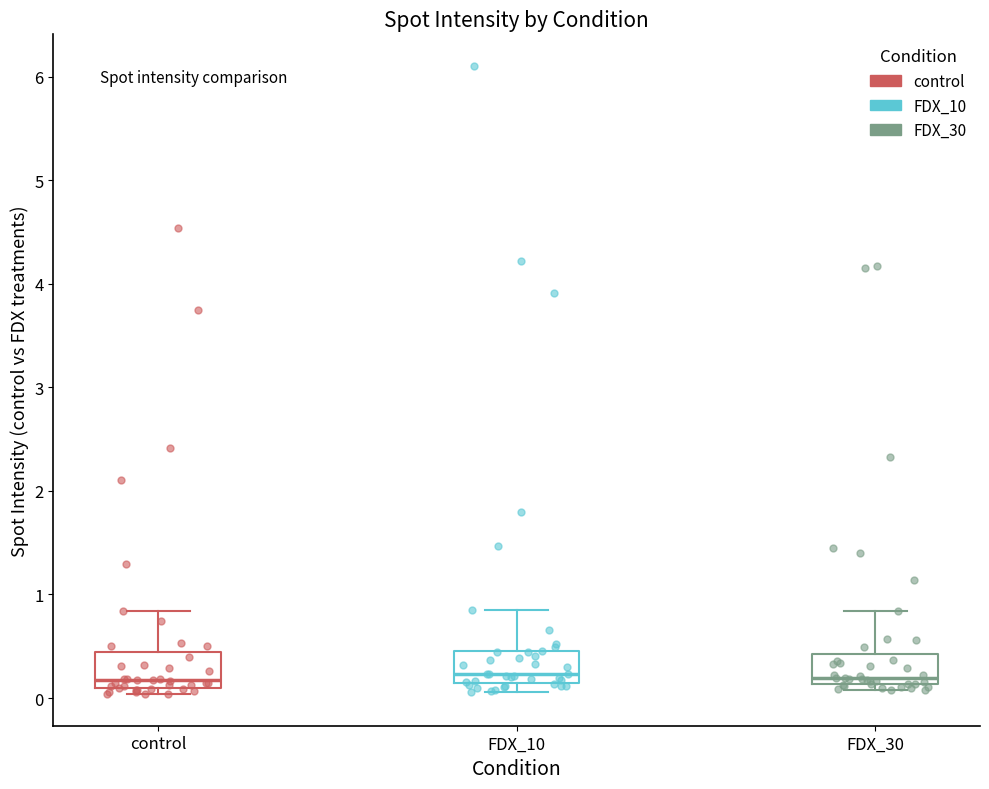

Reading left to right, read every box against the y-axis: the position of its median line, the range the box covers, and the ends of its whiskers. The values are not printed on the chart, so give them approximately, as read against the axis.

control: median 0.2, box 0.1 to 0.4, whiskers 0.0 to 0.8
FDX_10: median 0.2, box 0.1 to 0.4, whiskers 0.1 (just below the box's lower edge) to 0.9
FDX_30: median 0.2, box 0.1 to 0.4, whiskers 0.1 (just below the box's lower edge) to 0.8